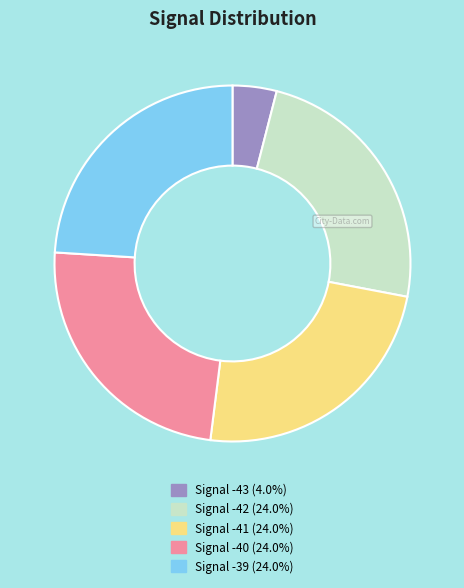

Is there a majority slice in this chart?

No